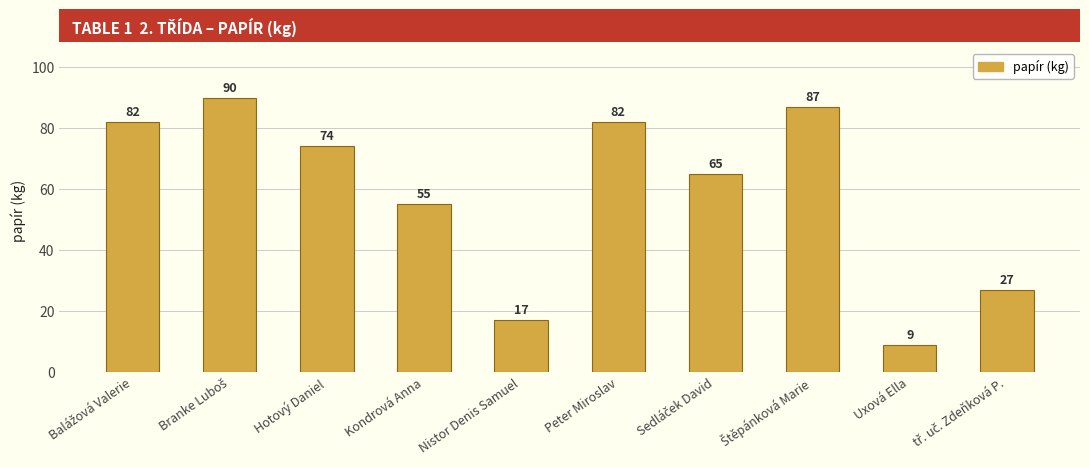

What is the value of the 8th bar from the left?

87